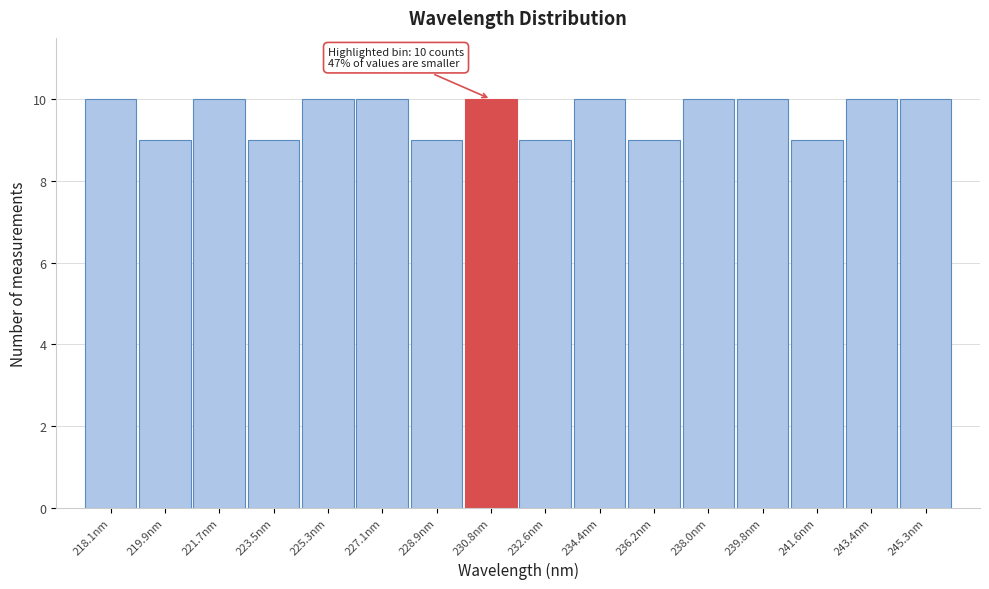

Reading left to right, list all the values displayed in this chart.

10	9	10	9	10	10	9	10	9	10	9	10	10	9	10	10